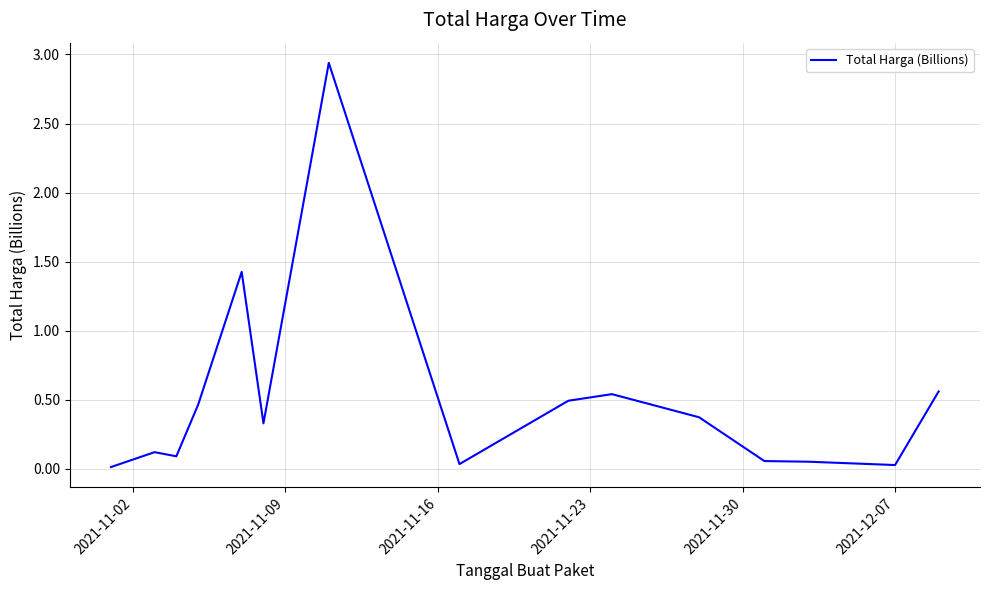

Count the number of categories in the chart.

15